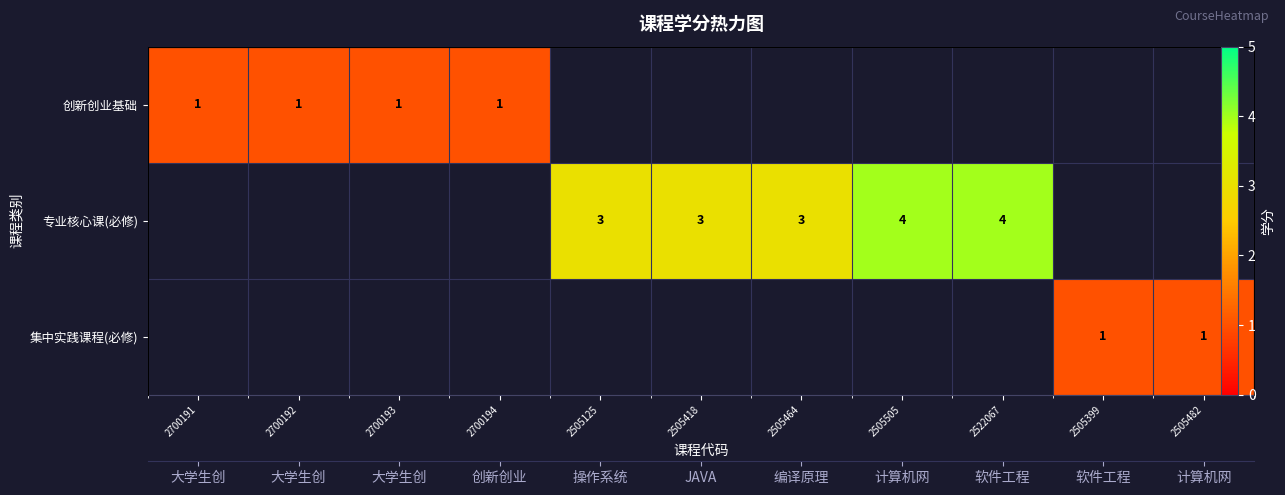

Which category has the highest value in the row_0 series?

2700191